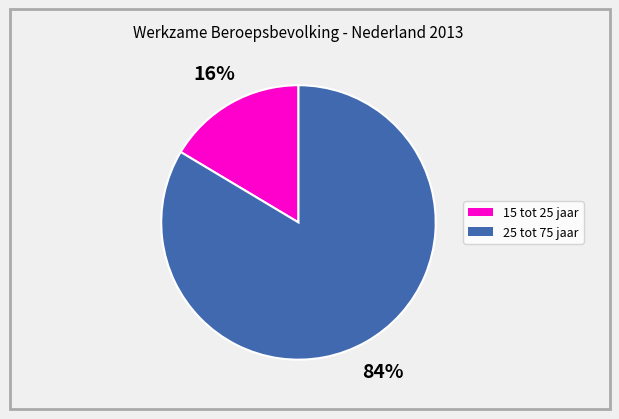

Does any single category account for the majority?

Yes